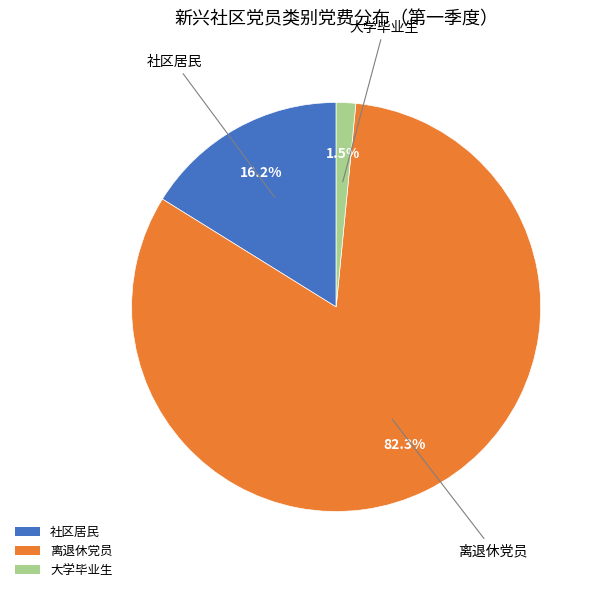

Does any single category account for the majority?

Yes